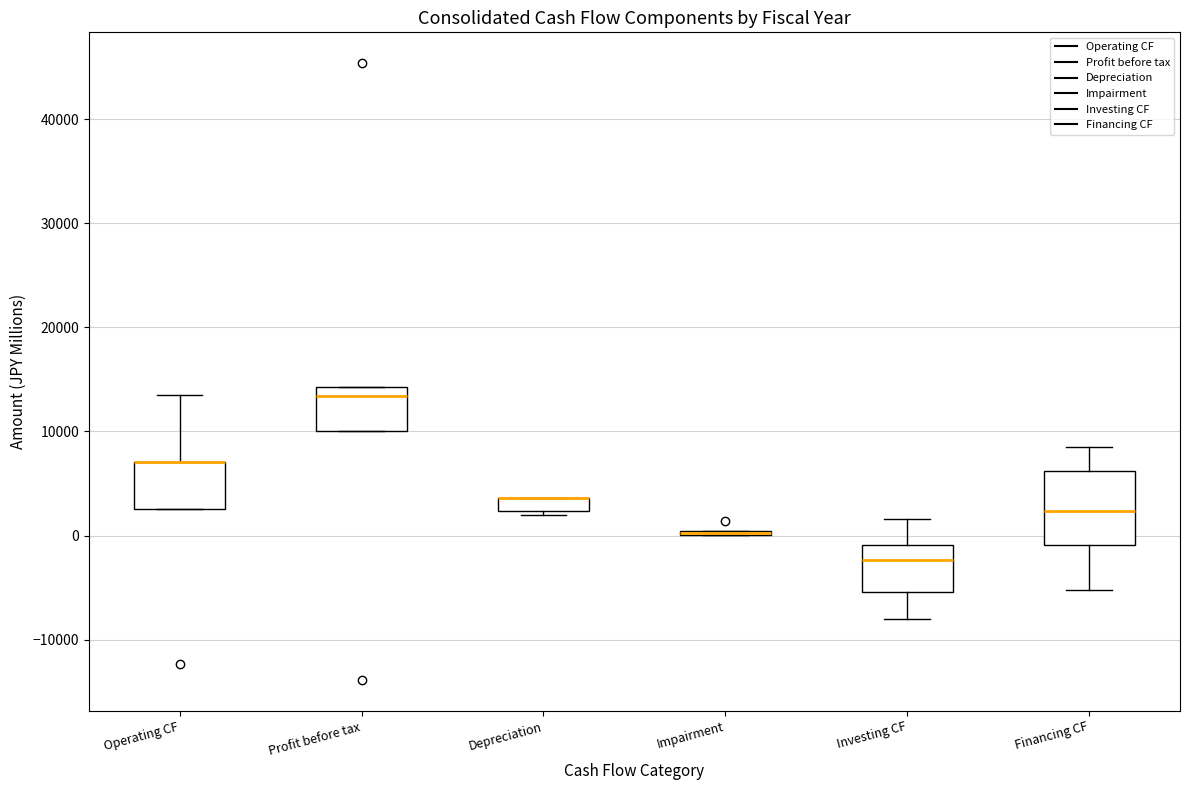

Where does the lower whisker of the box for Financing CF end on the y-axis? The values are not printed on the chart, so give them approximately, as read against the axis.

-5000